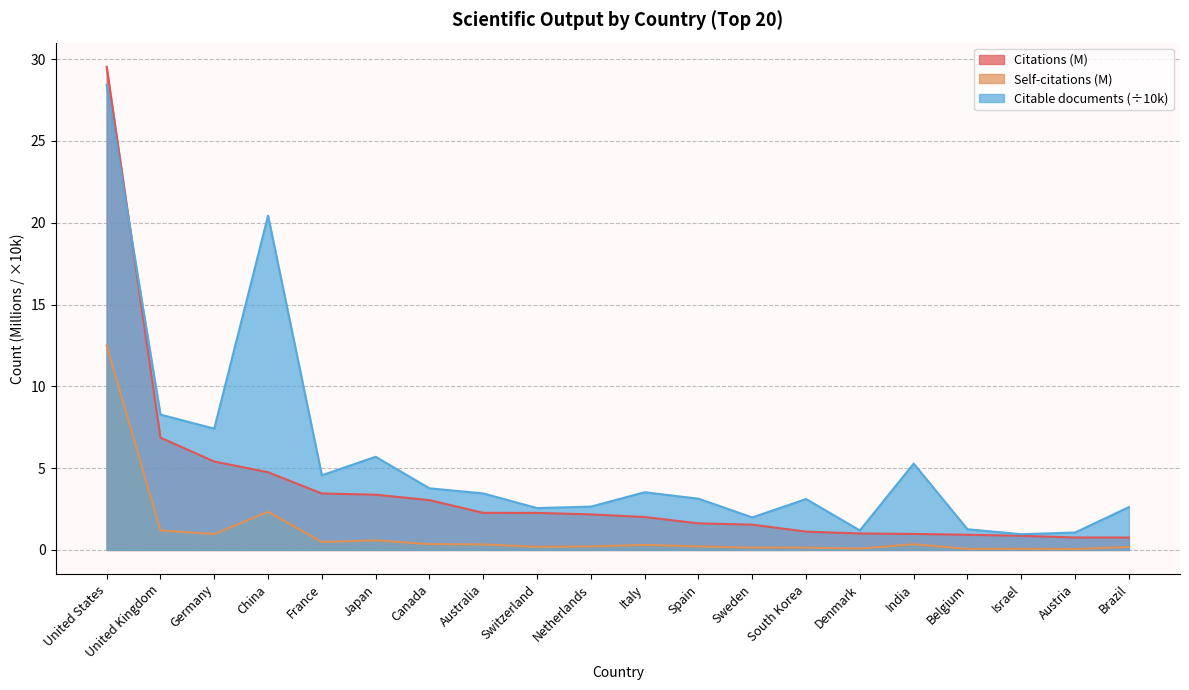

What is the label of the 2nd point from the left?

United Kingdom